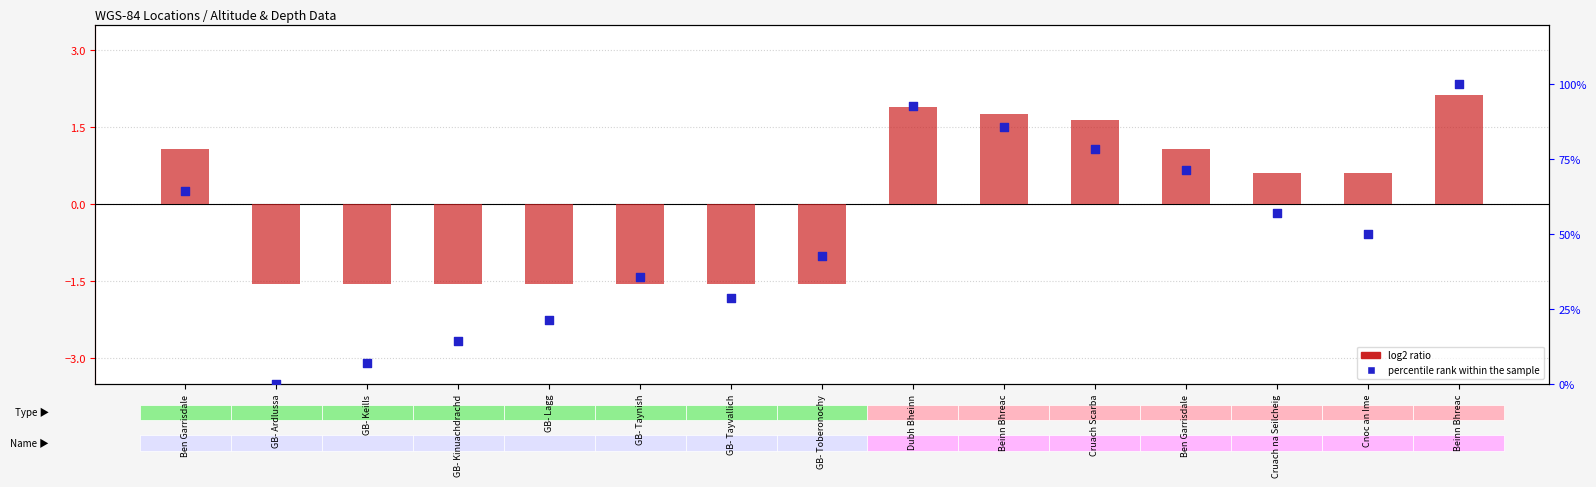

Which series has the largest total across all categories?

percentile rank within the sample